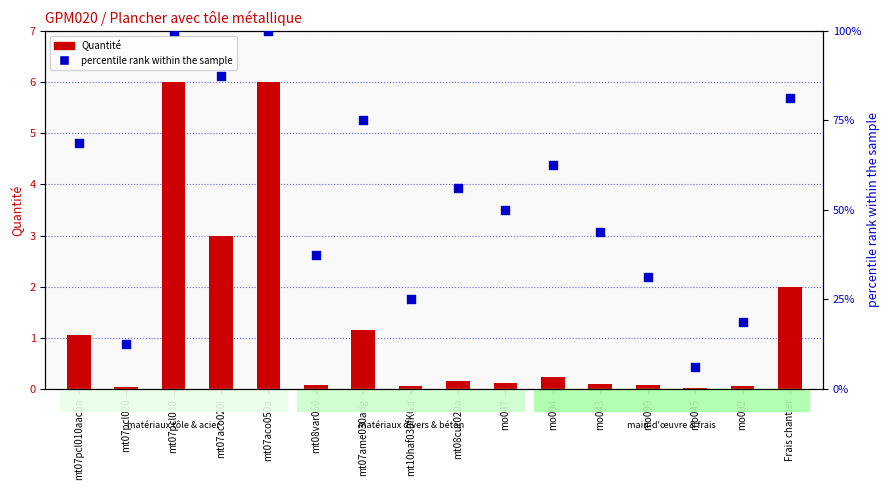

Which has a higher value, mt07aco020i or mo047?

mt07aco020i